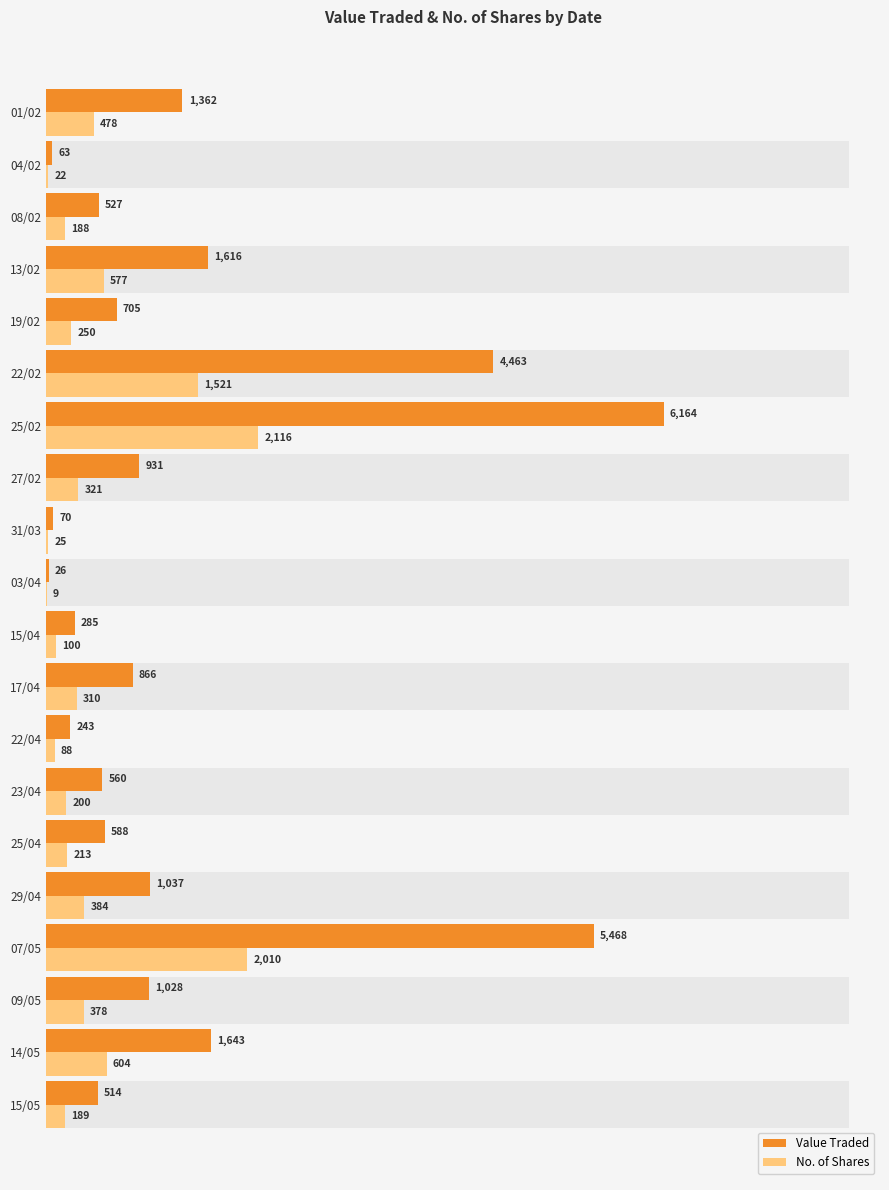

Reading left to right, list all the values displayed in this chart.

Value Traded: 514	1643	1028	5468	1037	588	560	243	866	285	26	70	931	6164	4463	705	1616	527	63	1362
No. of Shares: 189	604	378	2010	384	213	200	88	310	100	9	25	321	2116	1521	250	577	188	22	478